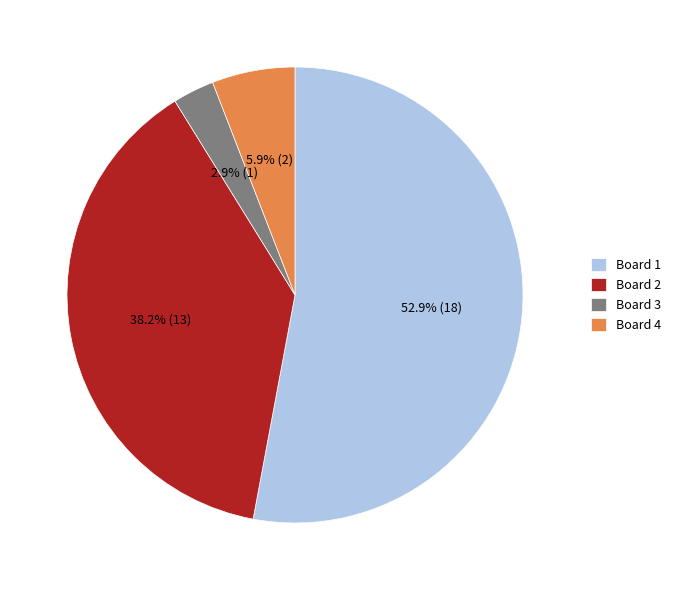

Which has a higher value, Board 2 or Board 4?

Board 2